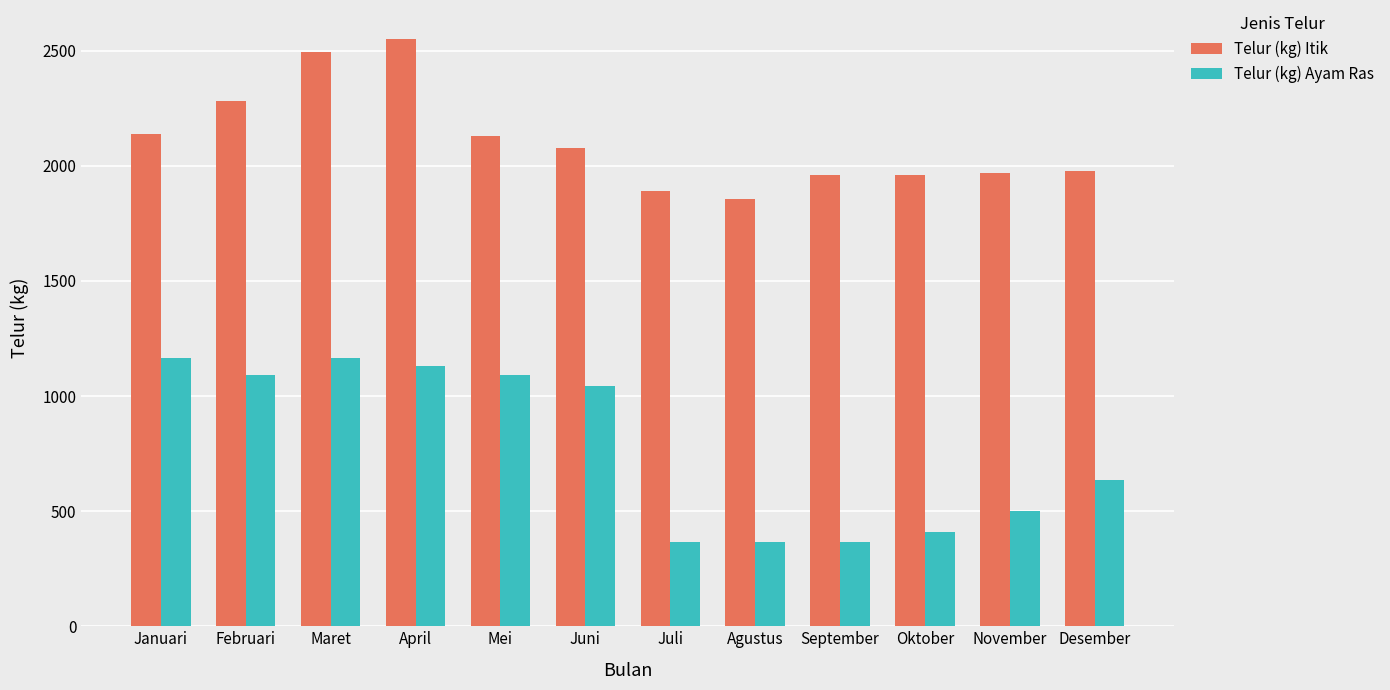

What is the smallest value displayed?

364